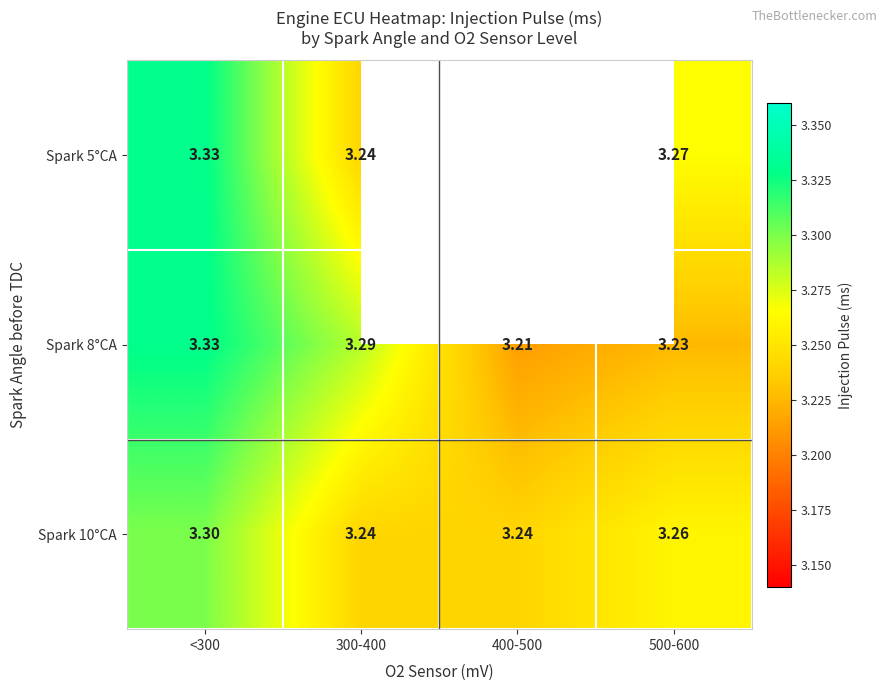

Is the value of Spark 5°CA at 500-600 greater than the value of Spark 8°CA at 300-400?

No